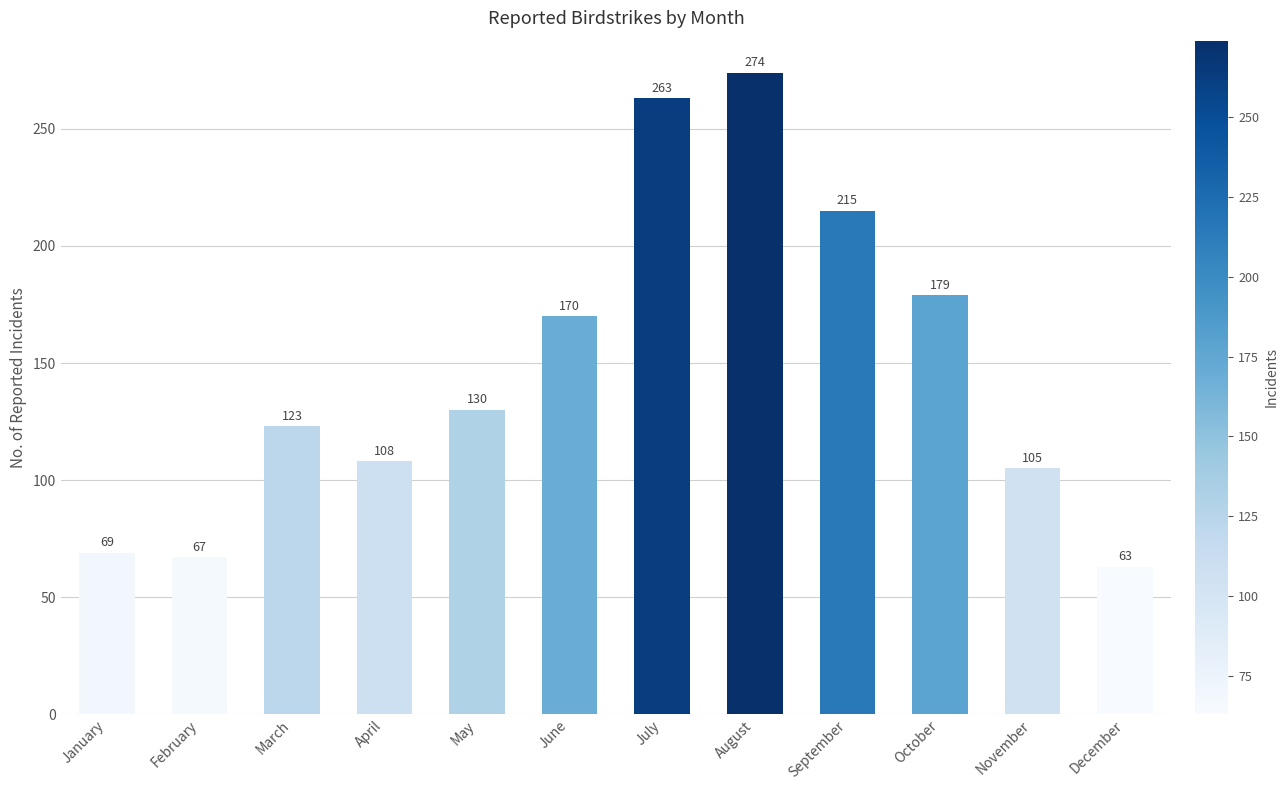

How many data points does each series have?

12